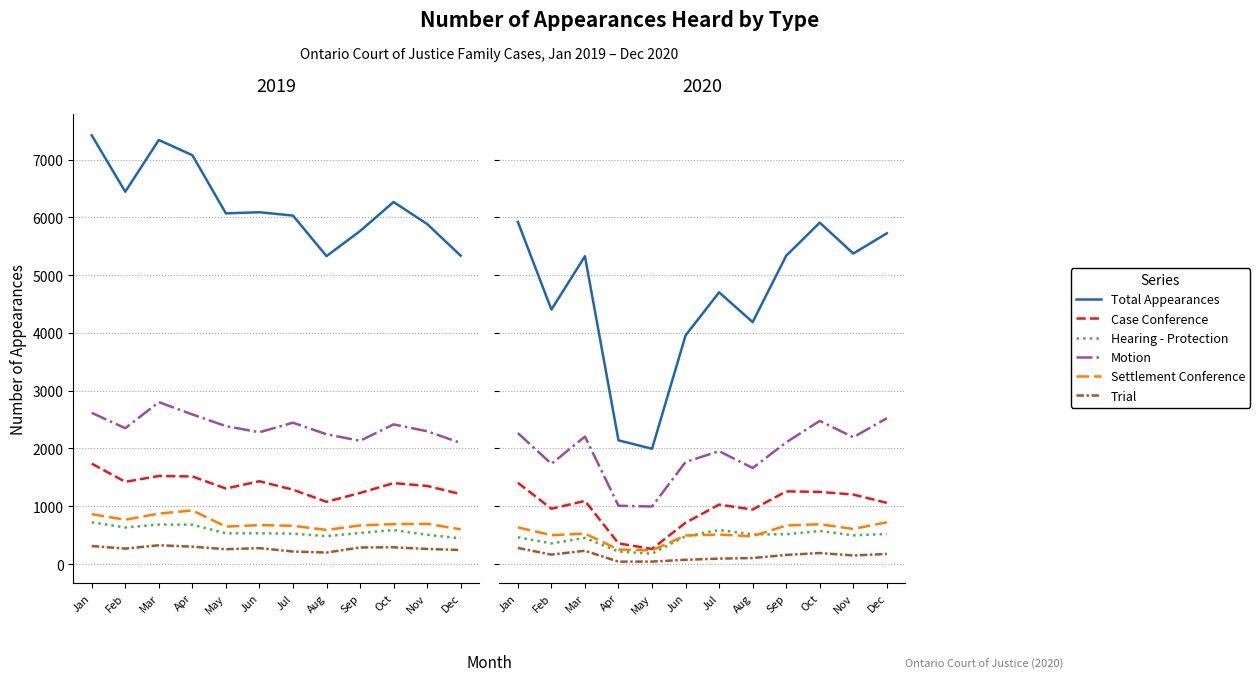

At which category does the chart reach its minimum across all series?

Apr